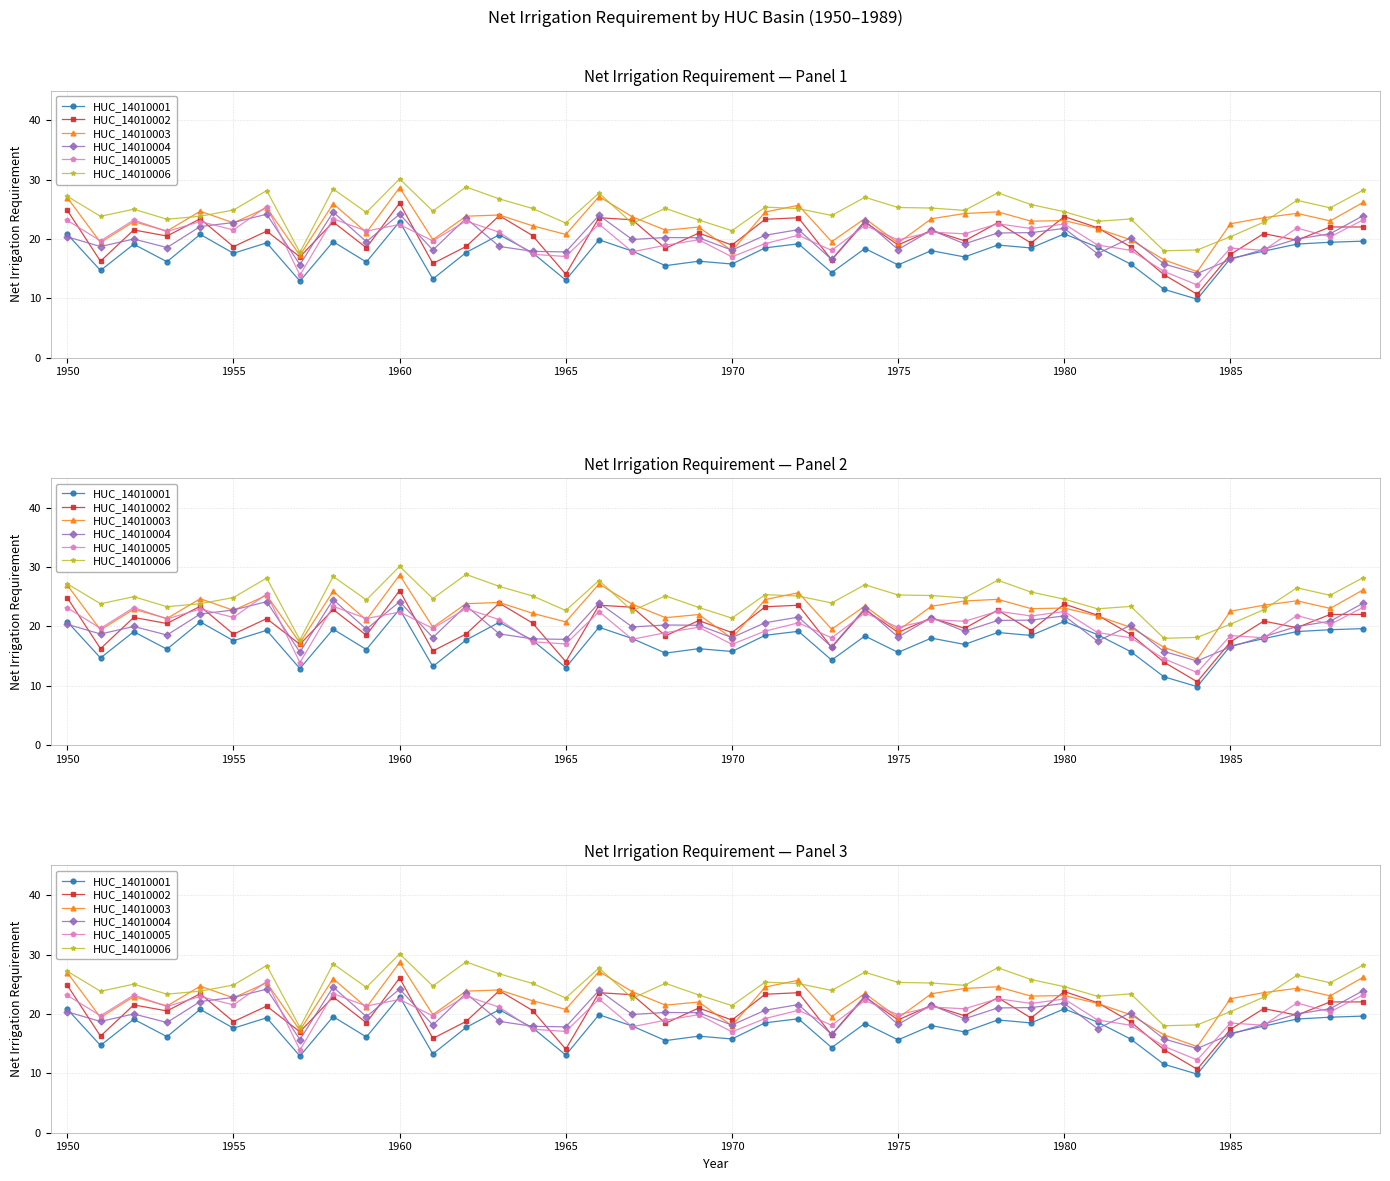

At which category does the chart reach its peak across all series?

1960